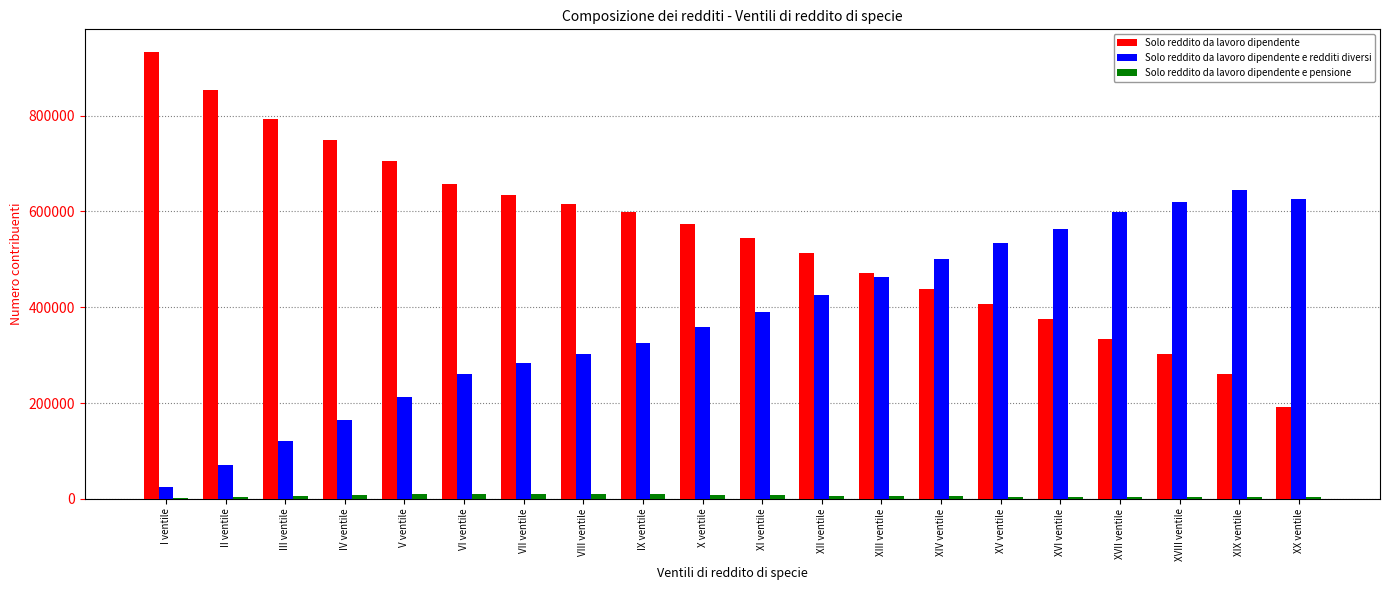

Which category has the highest value across all series?

I ventile